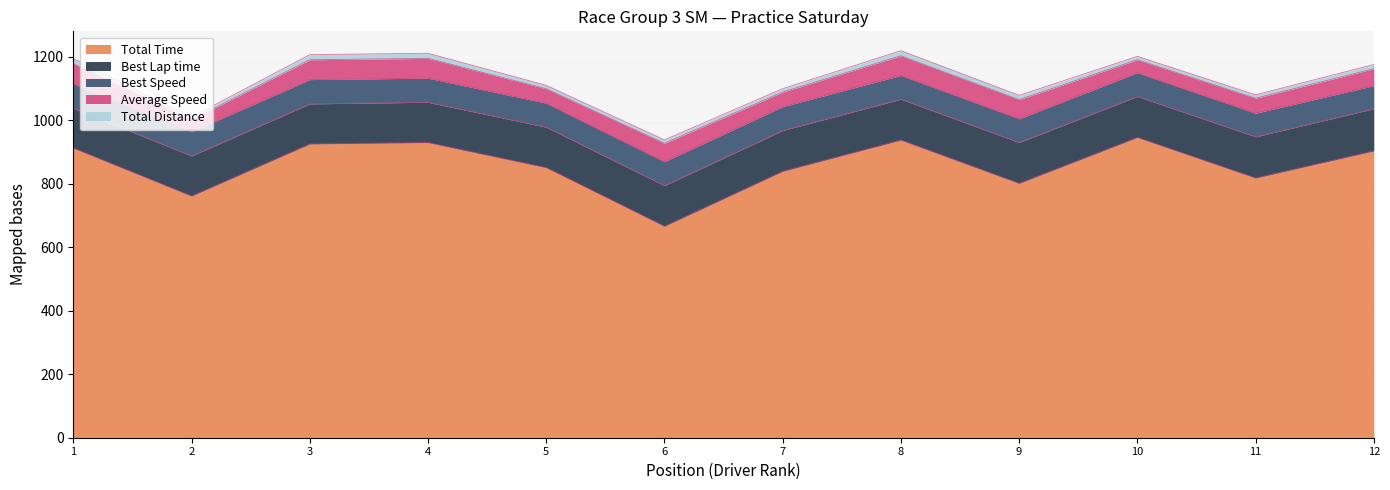

What is the maximum value for Best Speed?

76.7